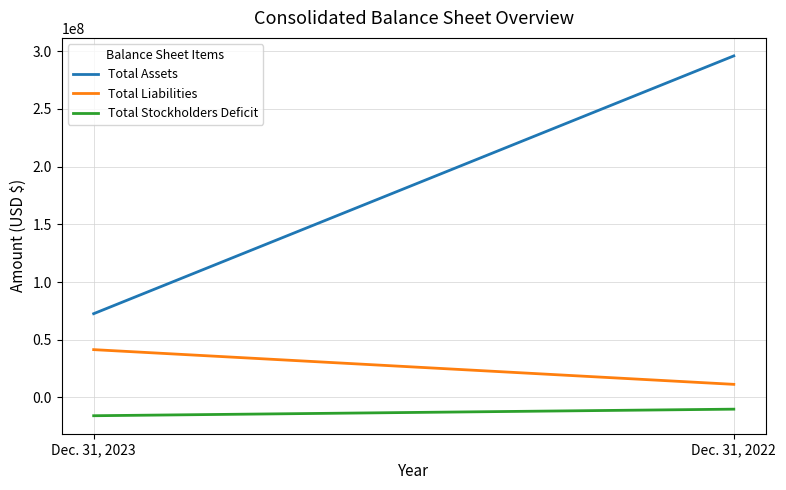

Reading right to left, extract all data points from this chart.

Total Assets: Dec. 31, 2022=296011458	Dec. 31, 2023=72594378
Total Liabilities: Dec. 31, 2022=11359210	Dec. 31, 2023=41441175
Total Stockholders Deficit: Dec. 31, 2022=-10144670	Dec. 31, 2023=-15838729